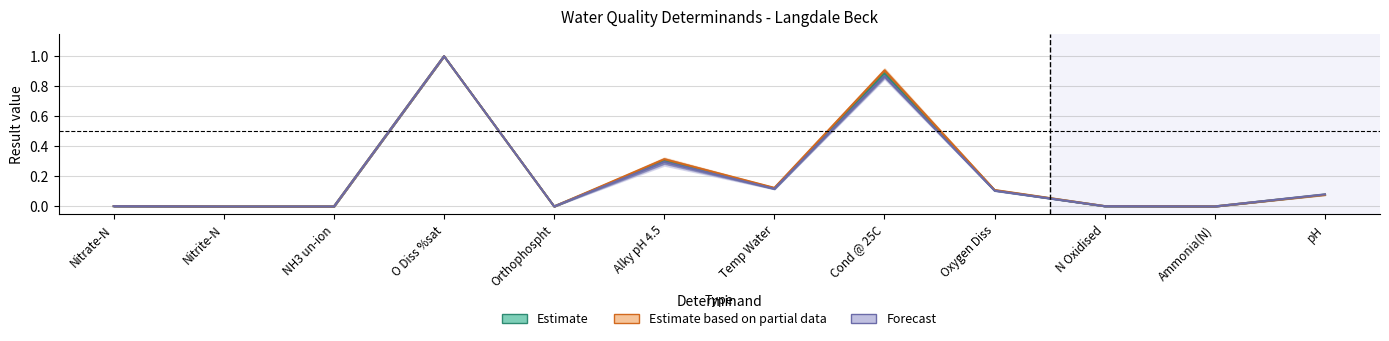

What is the label of the 10th point from the right?

NH3 un-ion